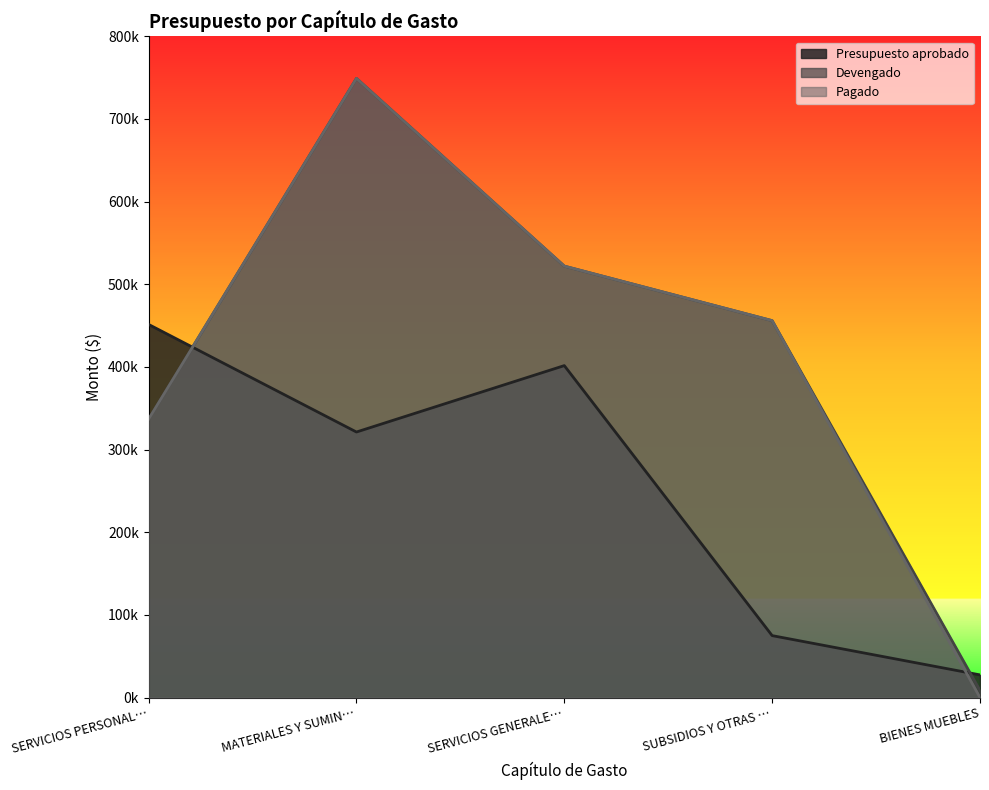

Which series has the widest spread of values?

Pagado